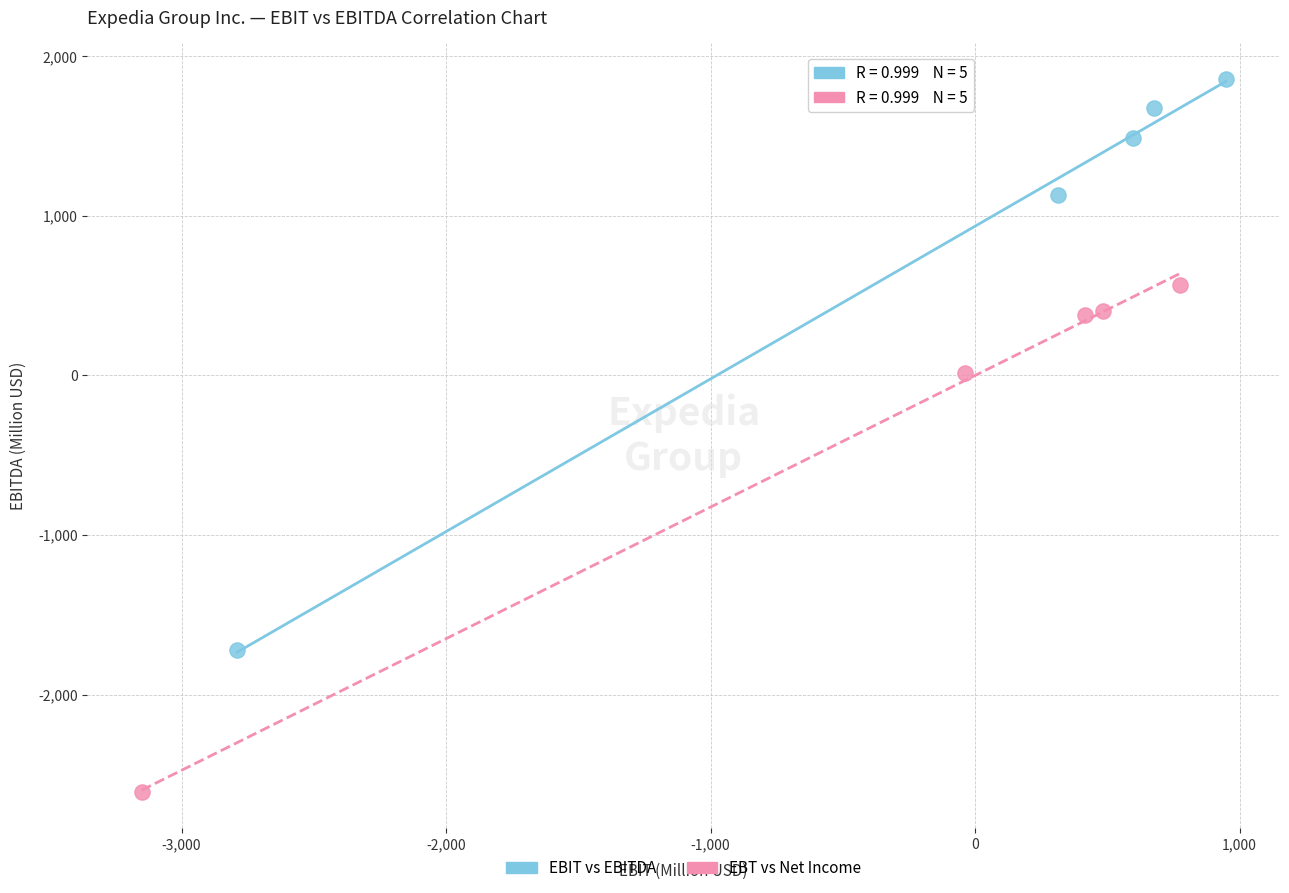

Which series has the largest Y range (max minus min)?

EBIT vs EBITDA